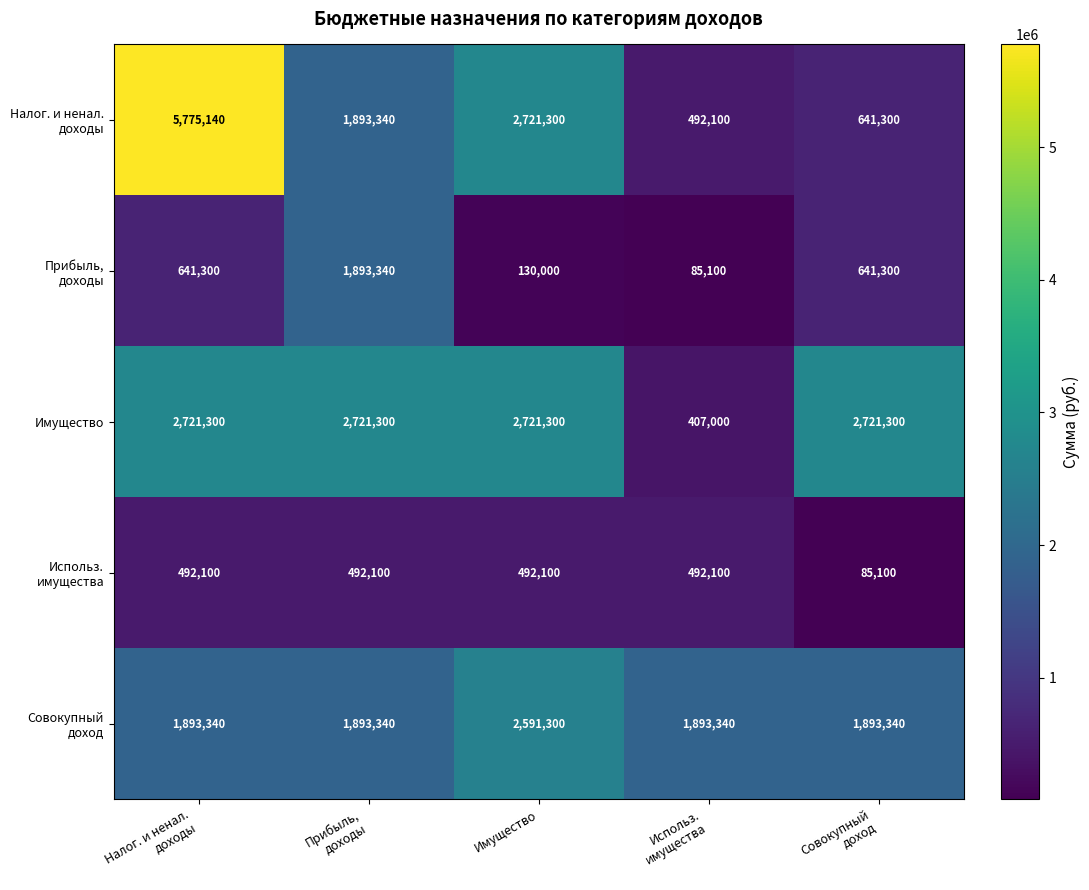

What is the spread (max minus min) of values at Имущество?

2591300